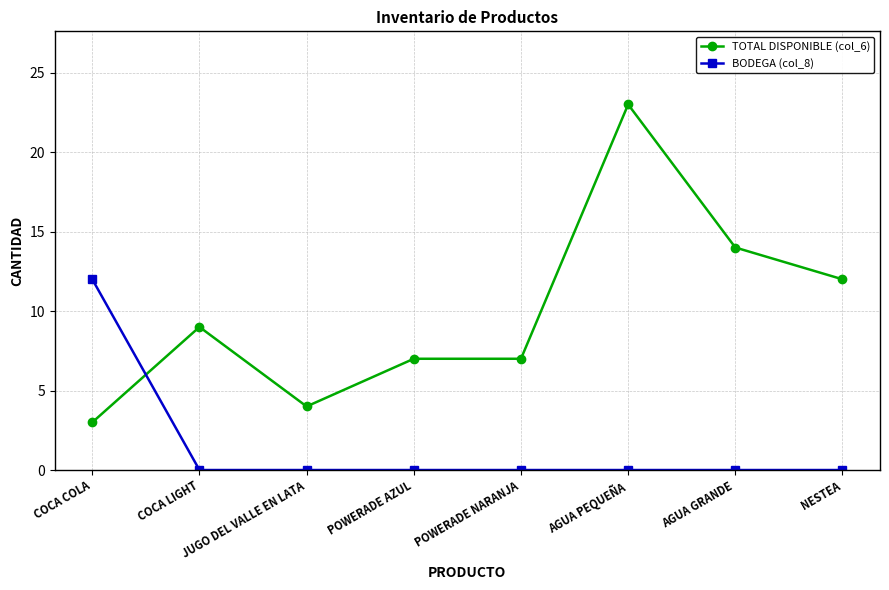

What is the difference between the maximum and second lowest values in the BODEGA (col_8) series?

12